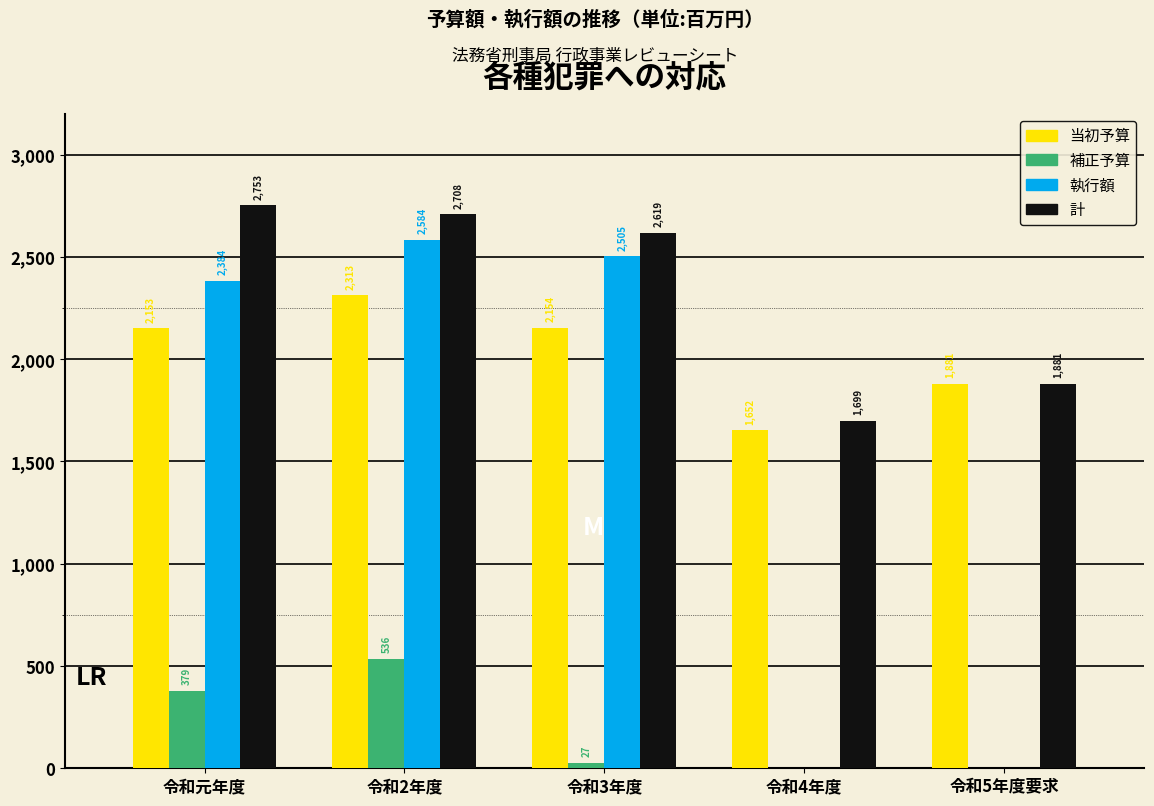

Reading left to right, list all the values displayed in this chart.

当初予算: 令和元年度=2153	令和2年度=2313	令和3年度=2154	令和4年度=1652	令和5年度要求=1881
補正予算: 令和元年度=379	令和2年度=536	令和3年度=27	令和4年度=0	令和5年度要求=0
執行額: 令和元年度=2384	令和2年度=2584	令和3年度=2505	令和4年度=0	令和5年度要求=0
計: 令和元年度=2753	令和2年度=2708	令和3年度=2619	令和4年度=1699	令和5年度要求=1881